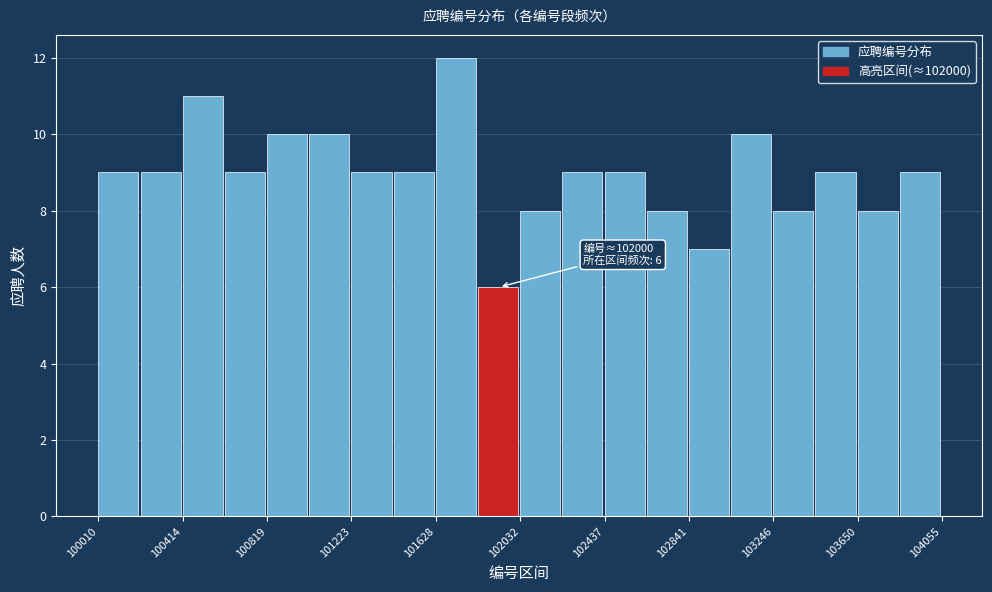

Which range on the x-axis has the tallest bar?

101650 to 101850